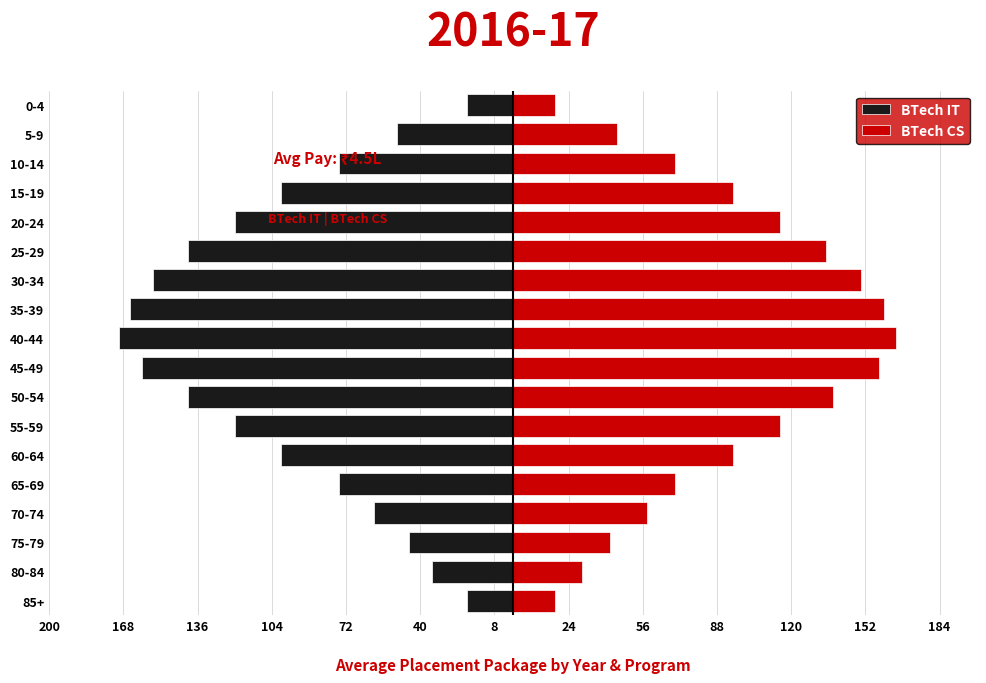

Rank the series by their average value, from highest to lowest.

BTech CS, BTech IT